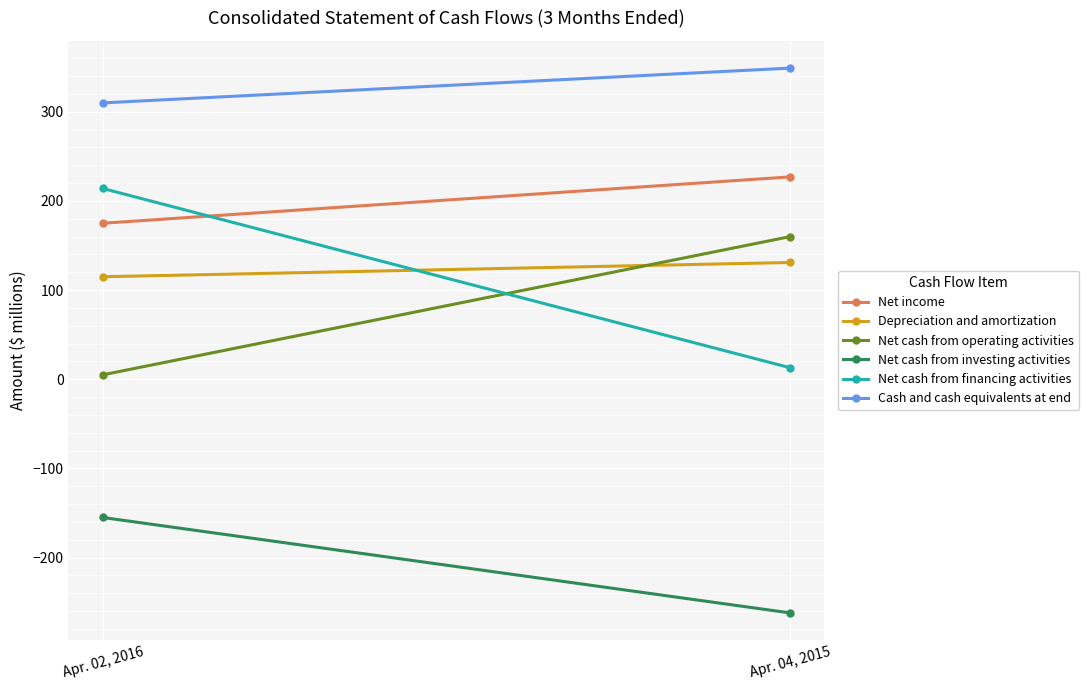

What is the difference between the highest and lowest values at Apr. 02, 2016?

465